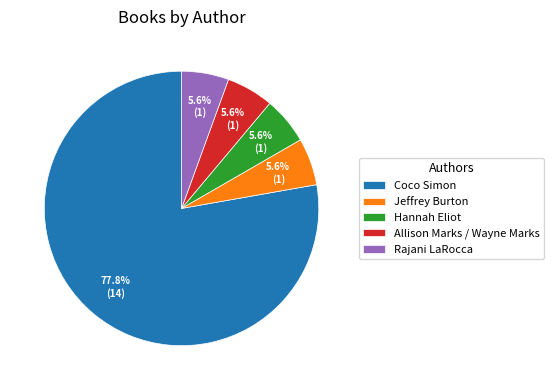

Which category has the biggest portion of the pie?

Coco Simon